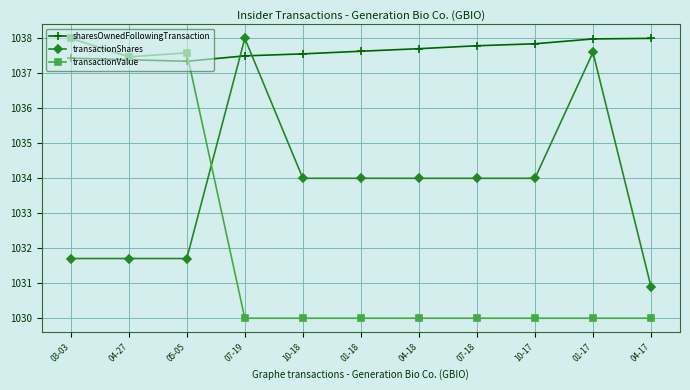

What is the difference between the transactionShares values at 04-18 and 01-17?

3.6